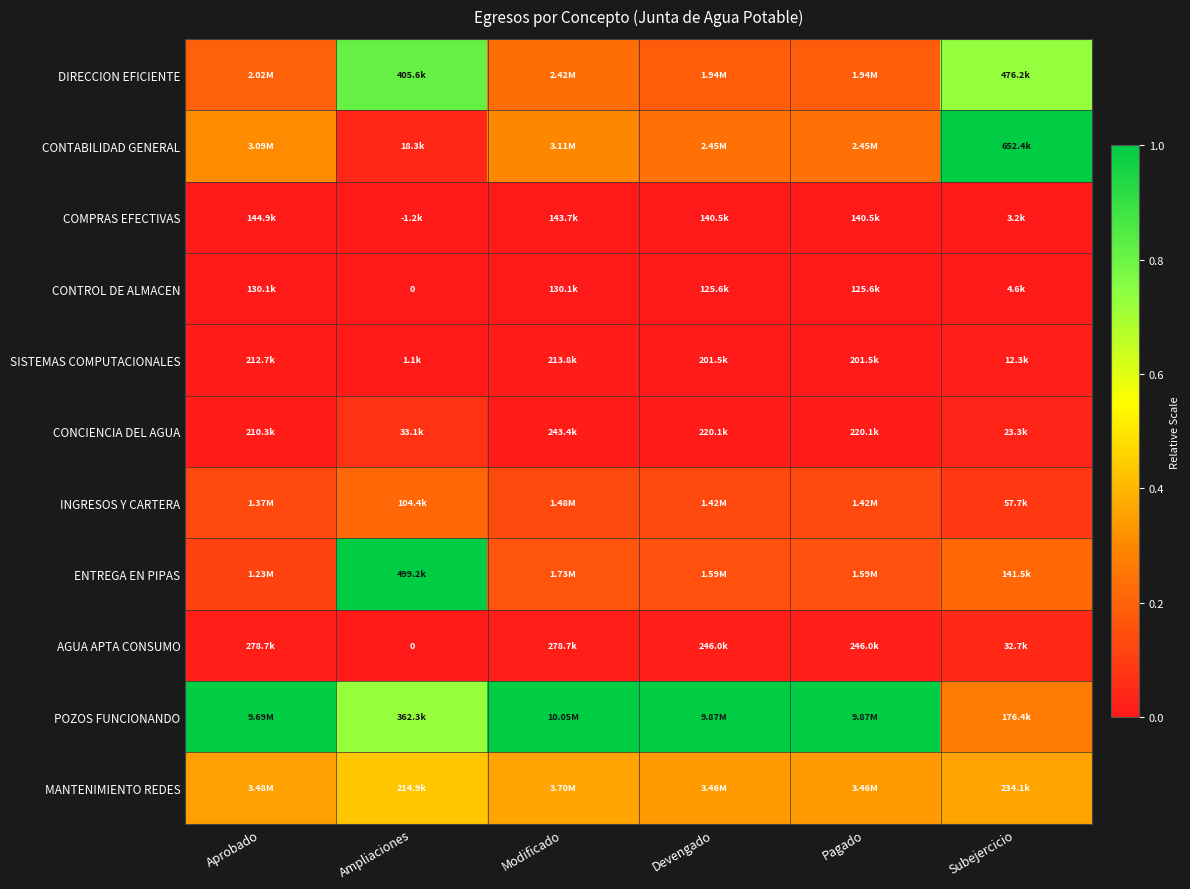

Is it true that ENTREGA EN PIPAS equals 1.0 at Ampliaciones?

True